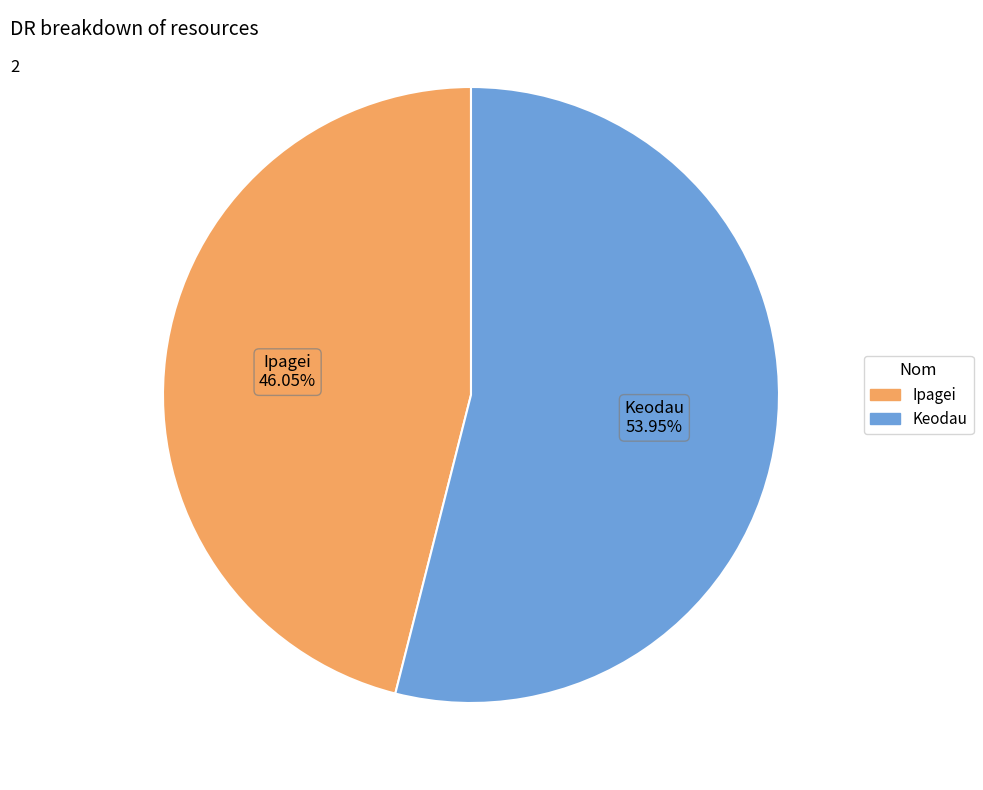

Does any single category account for the majority?

Yes